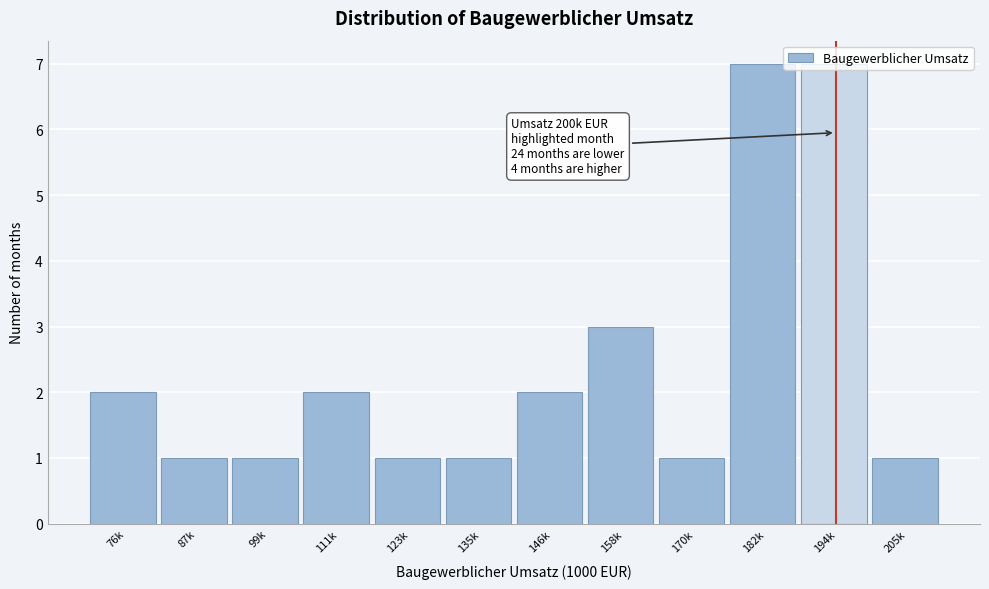

At which label is the value closest to 4?

158k